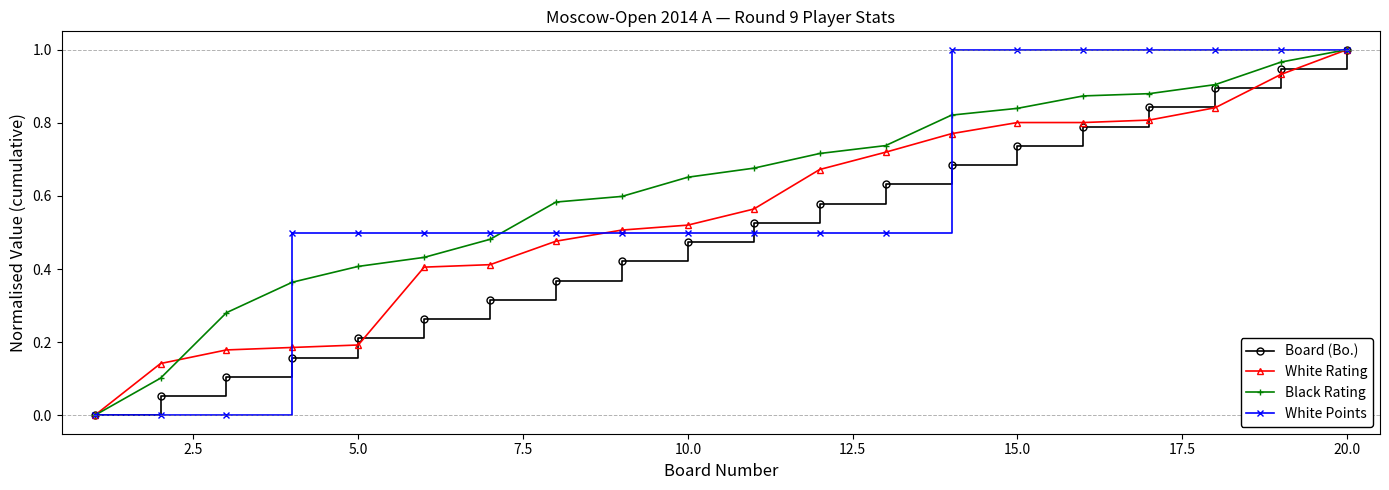

Is this an area chart (filled region under the line)?

No